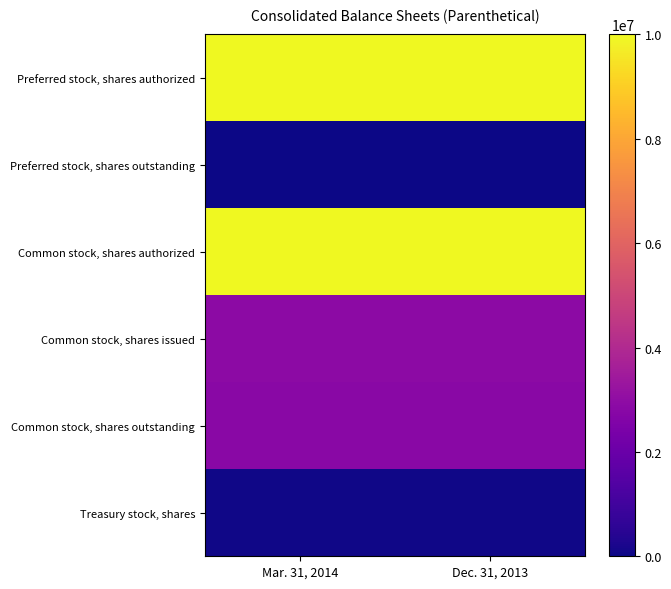

How many data points does each series have?

2